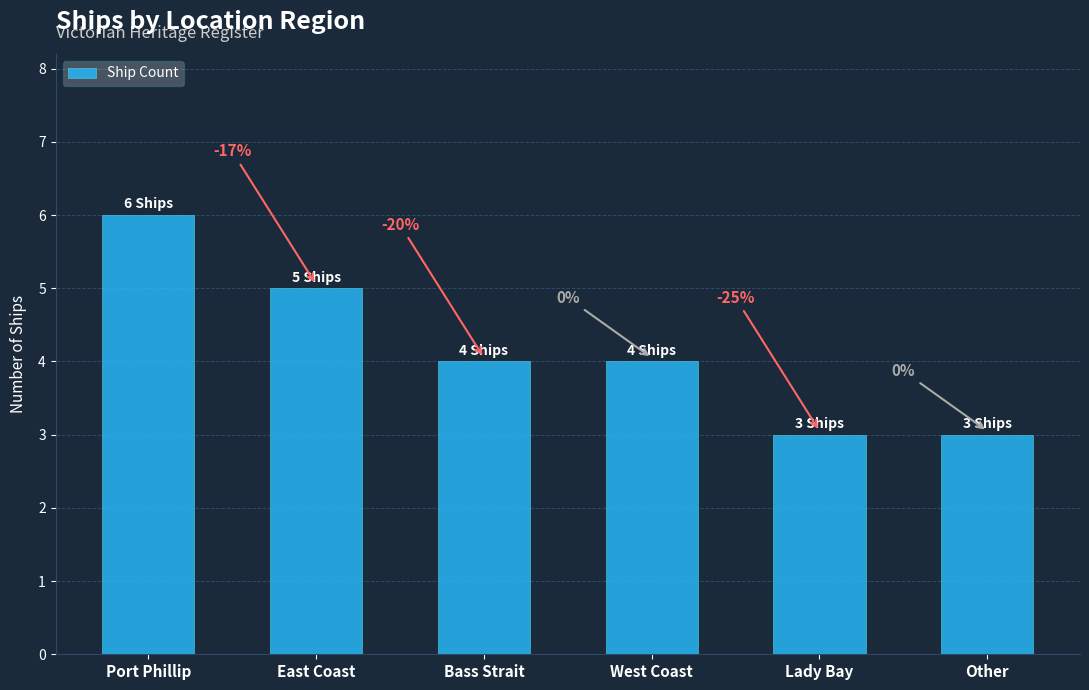

List the labels in order of value, smallest first.

Lady Bay, Other, Bass Strait, West Coast, East Coast, Port Phillip